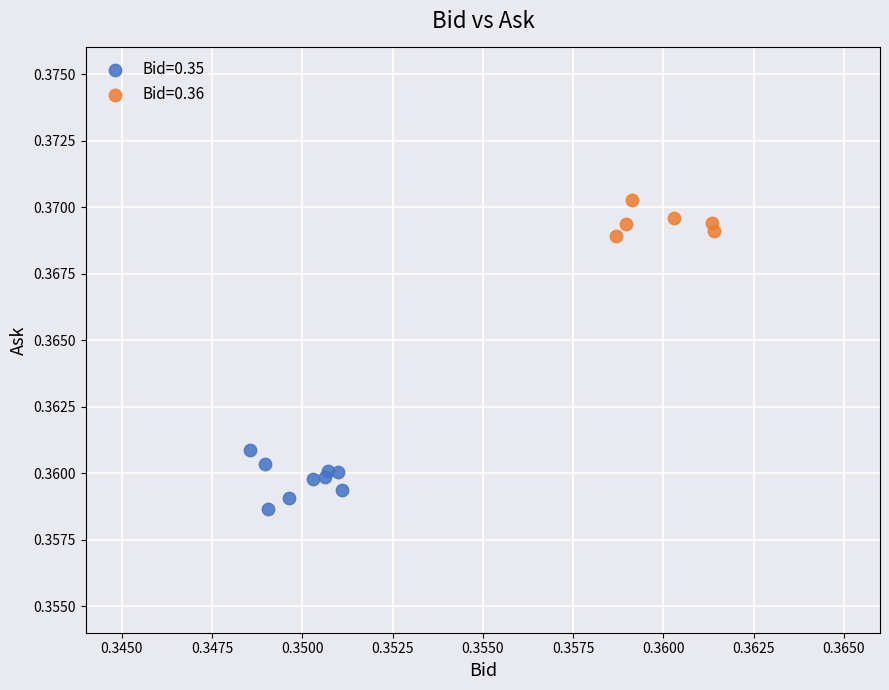

Which series reaches the maximum Y coordinate?

Bid=0.36